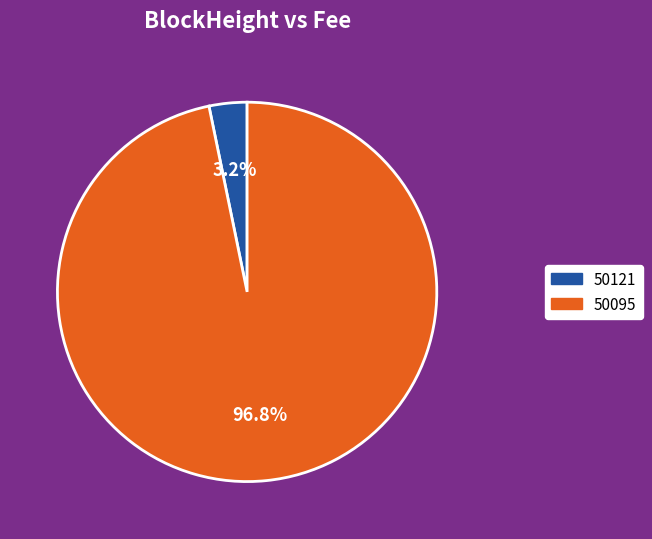

Combined, do 50095 and 50121 account for over 50%?

Yes